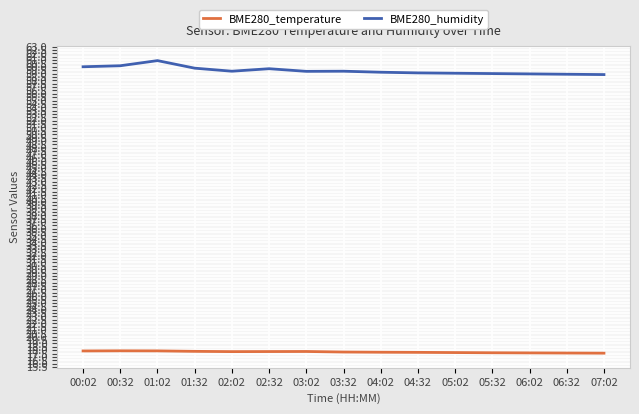

True or false: BME280_humidity has a value of 58.9 at 06:32.

True